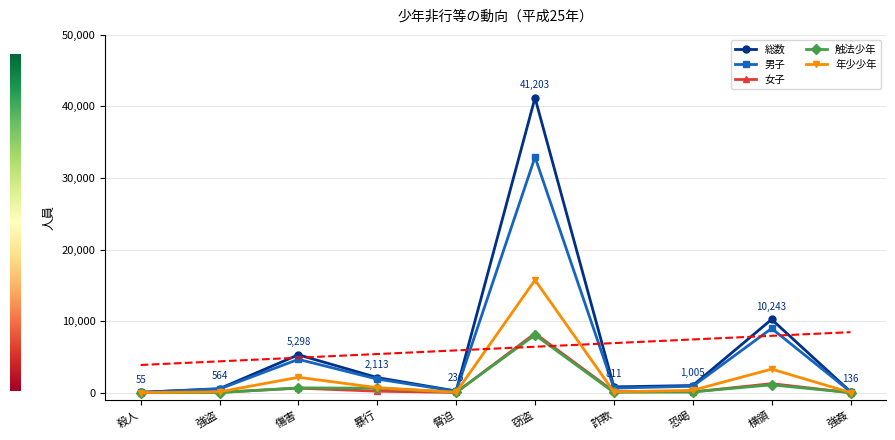

Rank the categories by 触法少年 value from highest to lowest.

窃盗, 横領, 傷害, 暴行, 恐喝, 脅迫, 詐欺, 強盗, 強姦, 殺人